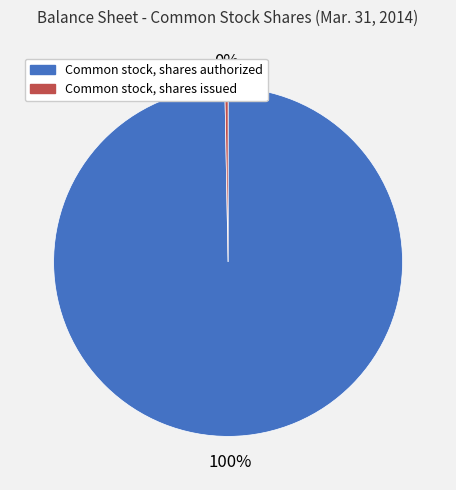

How many segments does this pie chart have?

2